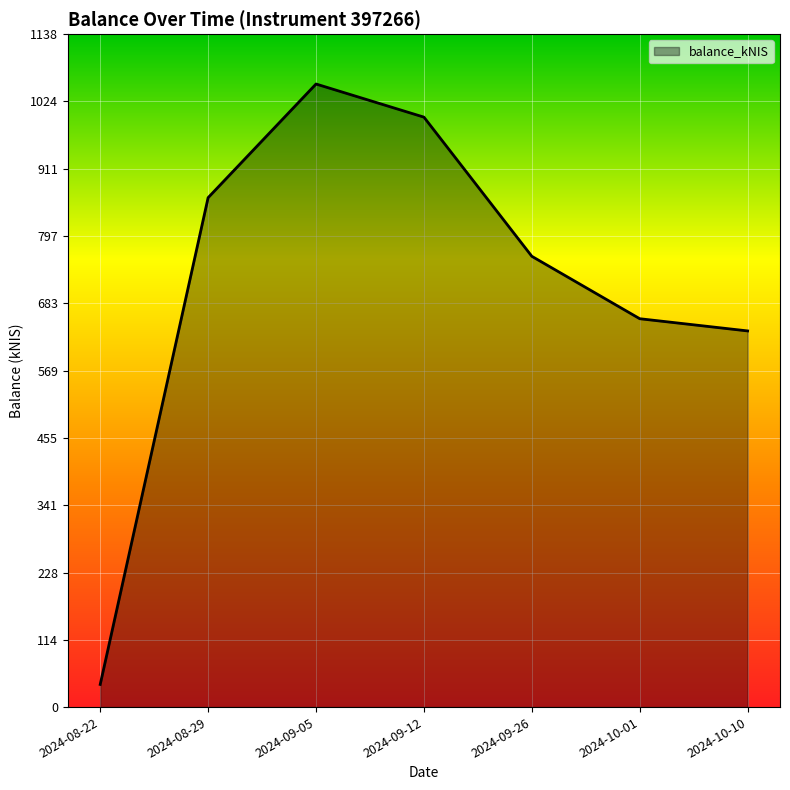

Which label corresponds to the smallest value in the chart?

2024-08-22